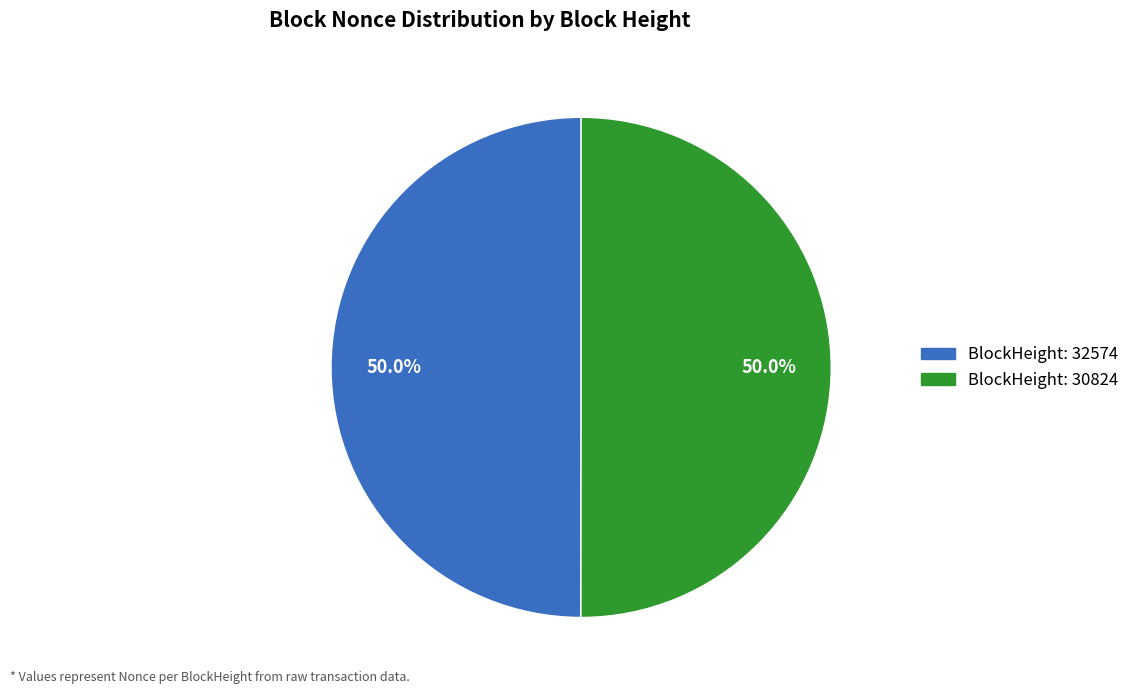

How many slices are in this pie chart?

2